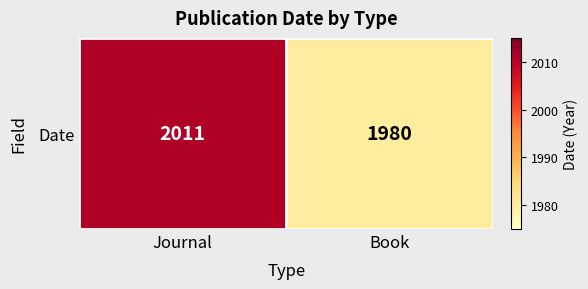

What is the change in value from Journal to Book?

-31